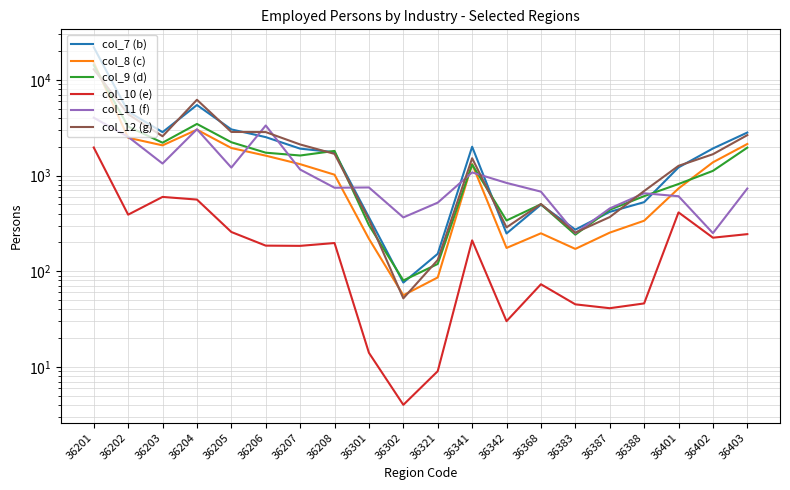

Reading left to right, transcribe all the data shown in this chart.

col_7 (b): 21998	4666	2845	5469	3040	2524	1912	1755	366	76	152	2002	248	496	272	417	527	1217	1920	2818
col_8 (c): 15254	2486	2070	3019	1942	1615	1316	1021	218	56	86	1320	175	249	171	253	337	733	1376	2140
col_9 (d): 14277	3257	2206	3467	2231	1735	1621	1811	303	80	119	1303	339	501	241	439	609	816	1120	1959
col_10 (e): 1966	390	598	561	257	185	184	197	14	4	9	210	30	73	45	41	46	412	224	244
col_11 (f): 4029	2543	1336	3051	1212	3340	1156	746	751	365	521	1079	838	679	249	453	653	608	250	732
col_12 (g): 12933	4379	2577	6204	2859	2849	2115	1686	346	52	131	1518	287	504	253	368	689	1264	1672	2648